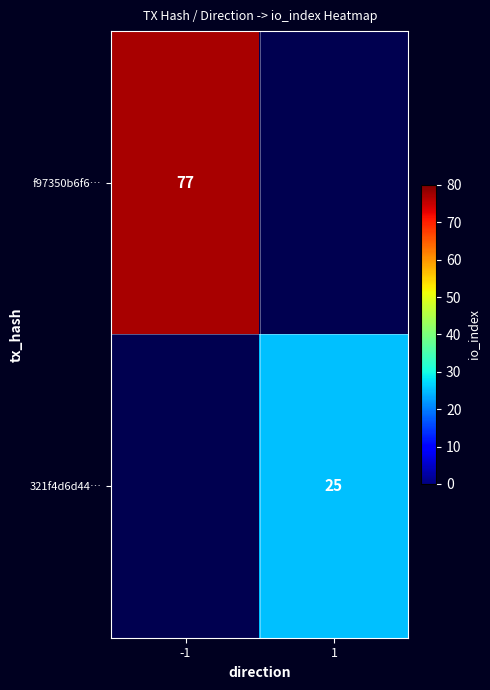

Read the f97350b6f6… value at -1.

77.0